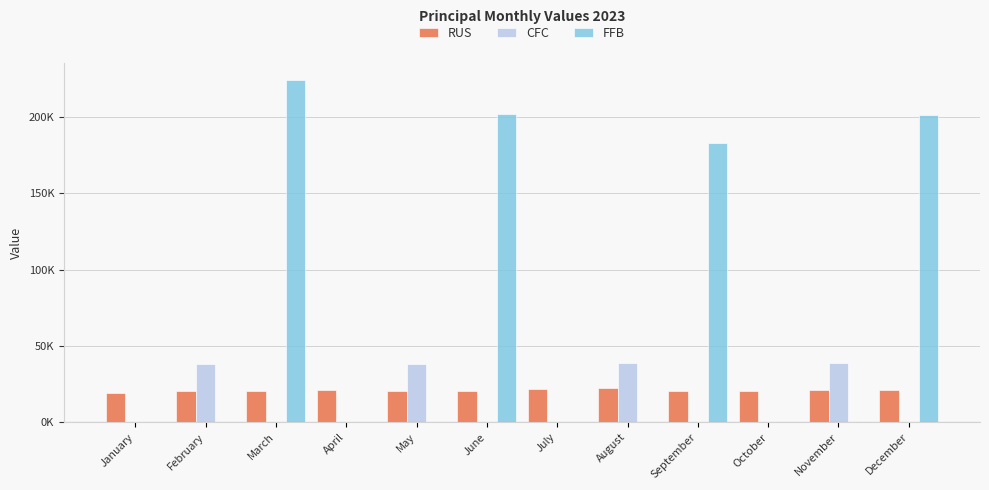

What is the greatest value displayed?

224418.5